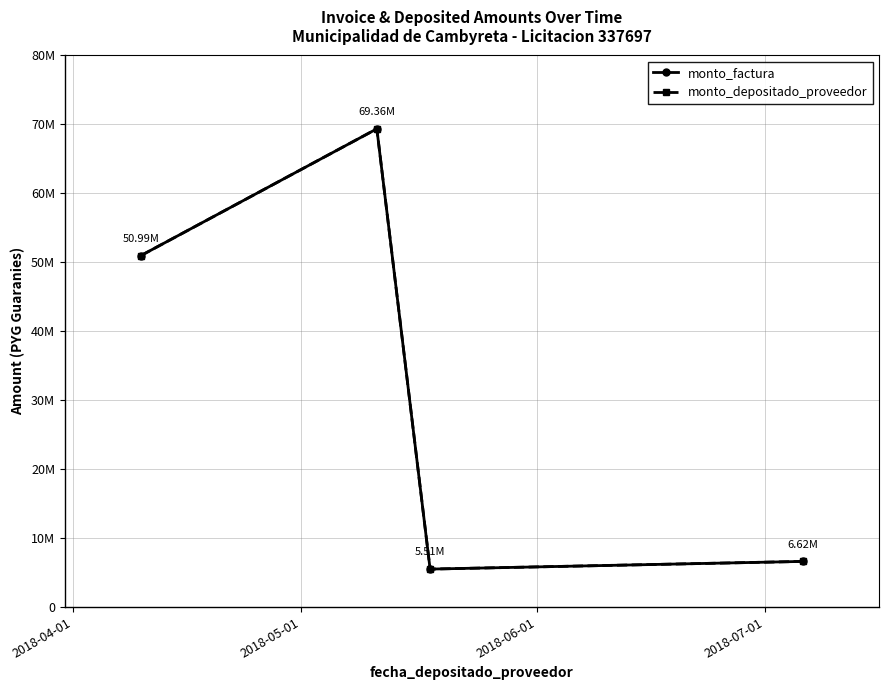

At which label is monto_factura closest to 37436650?

2018-04-01